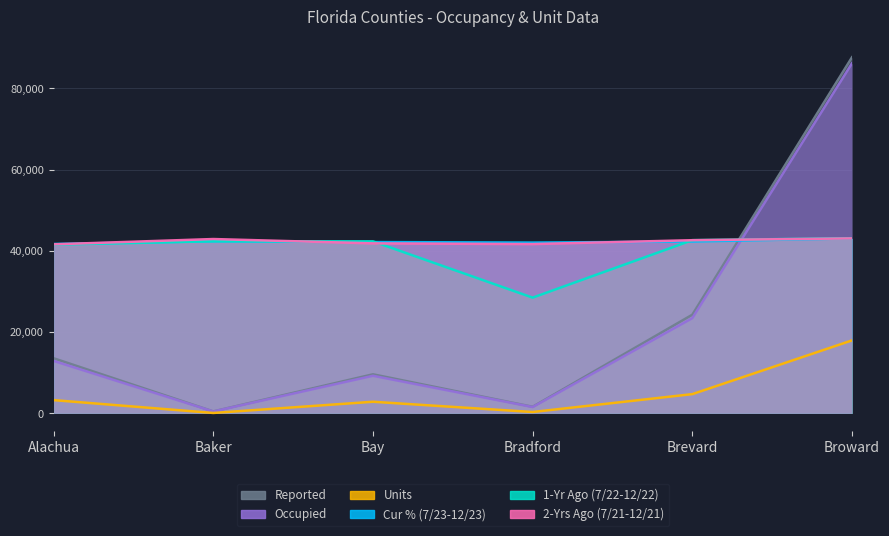

At how many categories does at least one series exceed 31820?

6